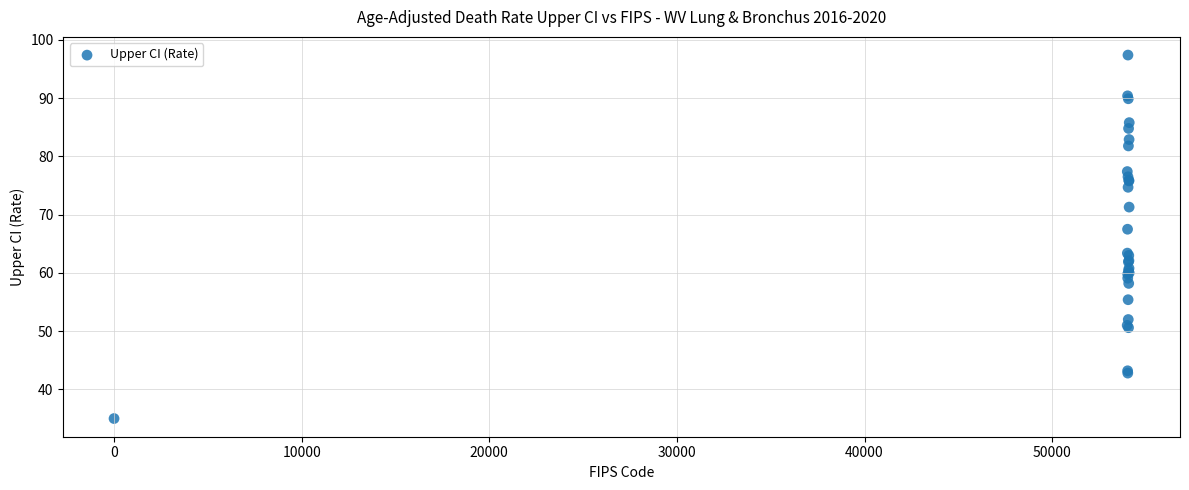

What Y value in the scatter plot is closest to 66?

67.5